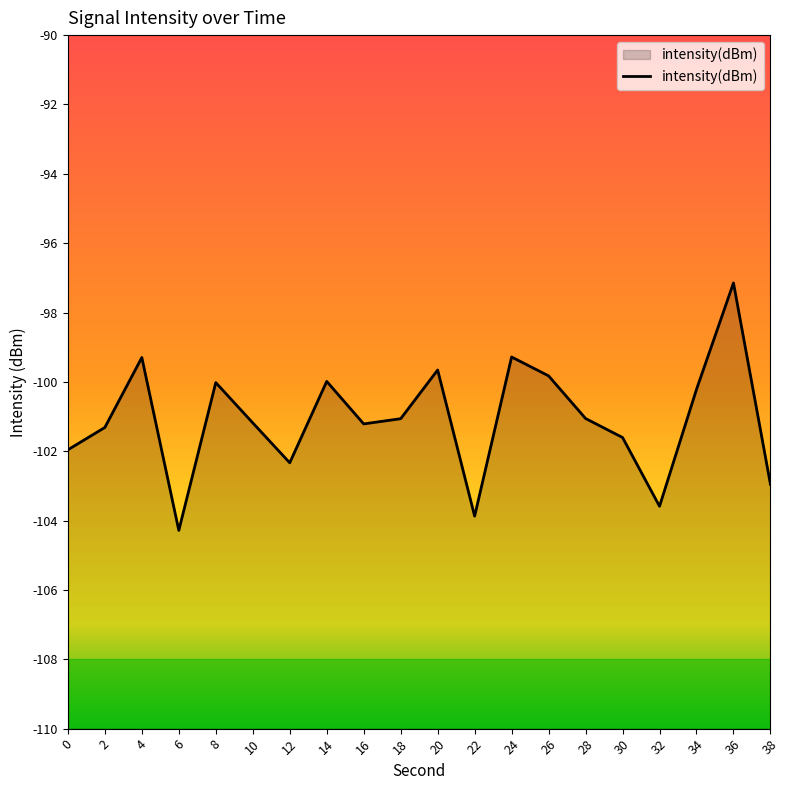

Reading right to left, extract all data points from this chart.

-103.0	-97.1	-100.2	-103.6	-101.6	-101.1	-99.8	-99.3	-103.9	-99.7	-101.1	-101.2	-100.0	-102.3	-101.2	-100.0	-104.3	-99.3	-101.3	-102.0